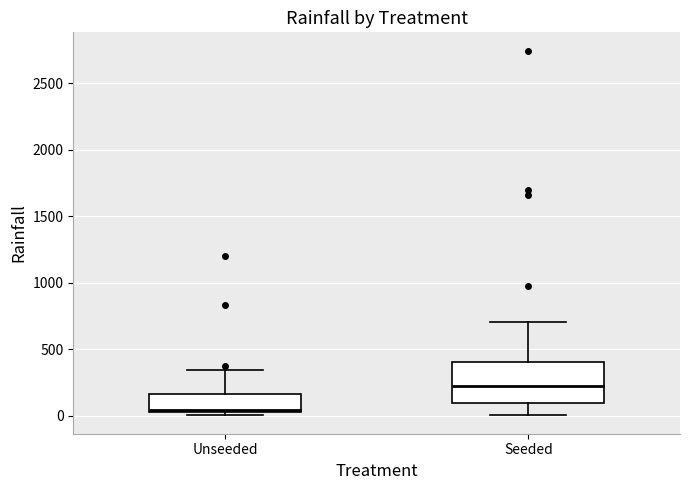

Reading left to right, read every box against the y-axis: the position of its median line, the range the box covers, and the ends of its whiskers. The values are not printed on the chart, so give them approximately, as read against the axis.

Unseeded: median 50, box 0 to 150, whiskers 0 (just below the box's lower edge) to 350
Seeded: median 200, box 100 to 400, whiskers 0 to 700